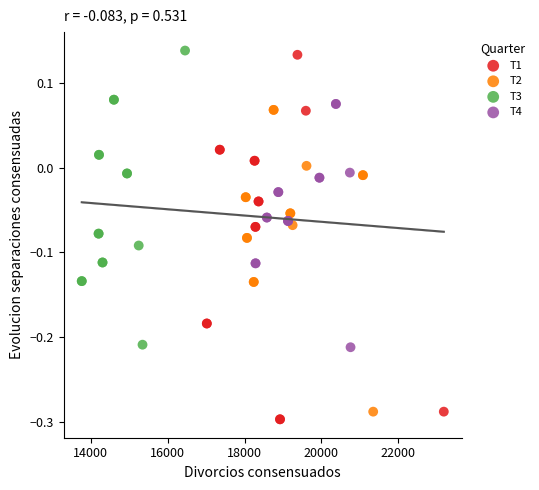

Which series has the widest spread of Y values?

T1